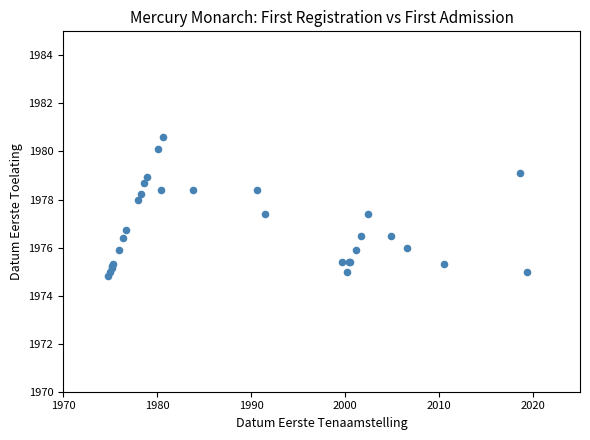

What Y value in the scatter plot is closest to 1977?

1976.8